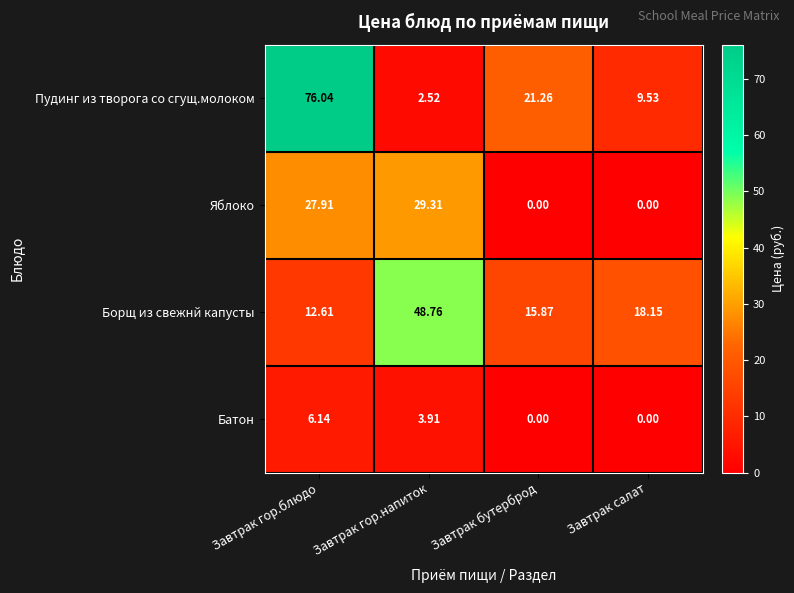

Which series has the largest range (max minus min)?

Пудинг из творога со сгущ.молоком